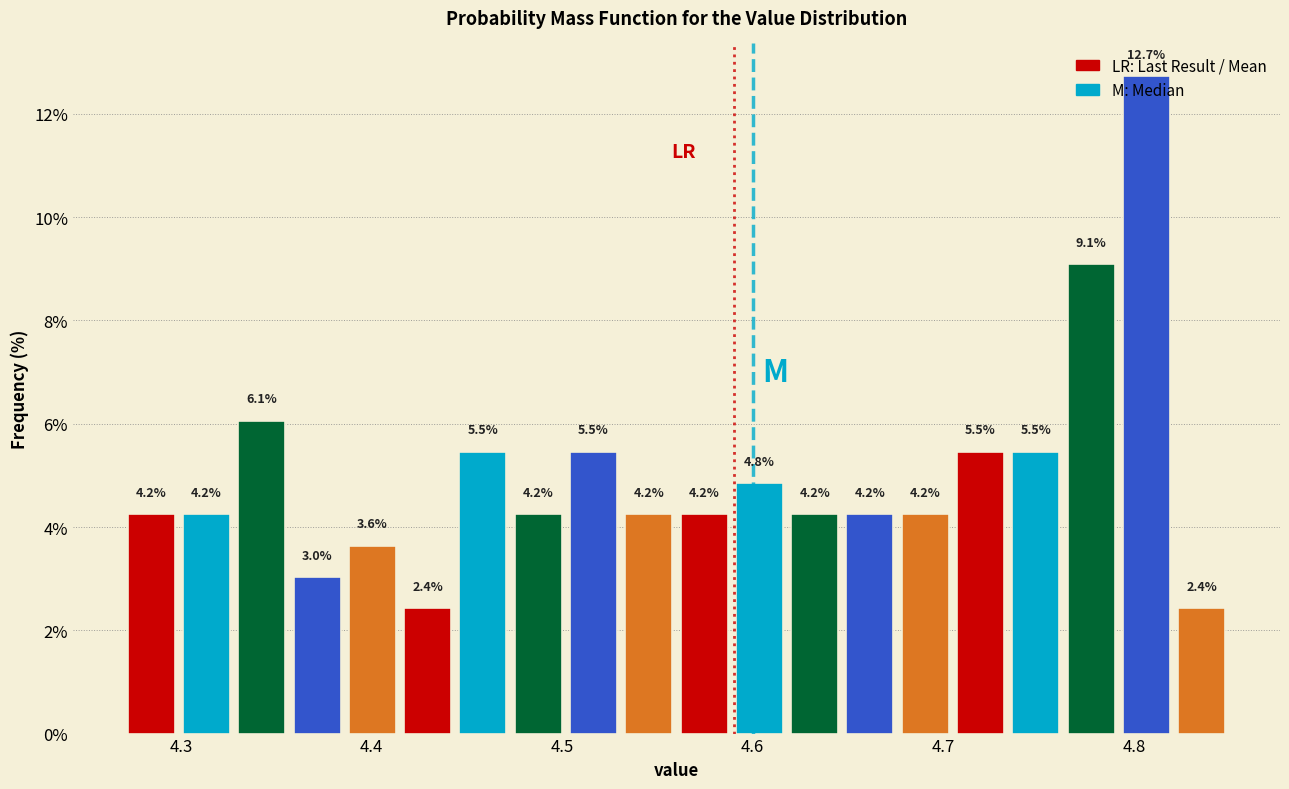

Around what value on the x-axis is the tallest bar? Give the approximate position of its centre, as read against the axis.

4.81